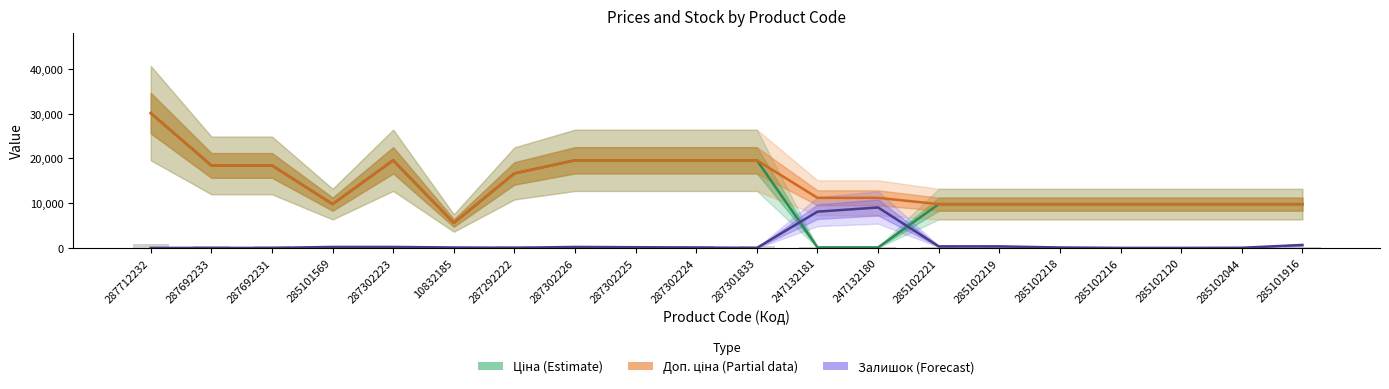

Which category has the highest value across all series?

287712232